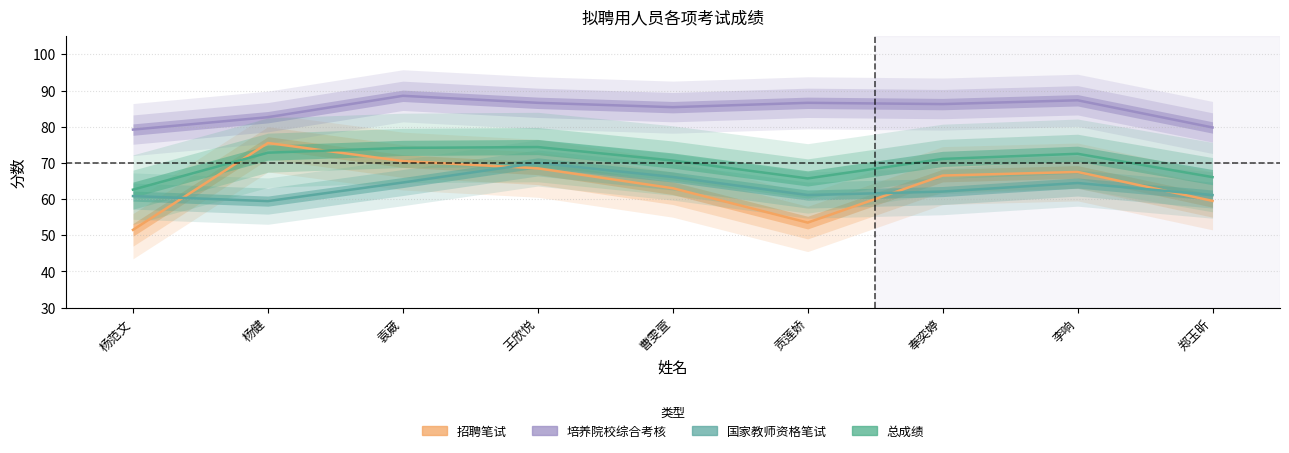

At which category does 国家教师资格笔试 reach its first local valley?

杨健